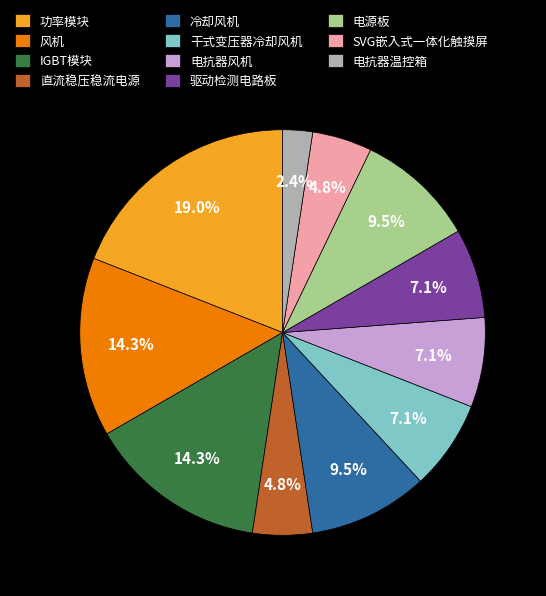

Between 风机 and 直流稳压稳流电源, which is larger?

风机